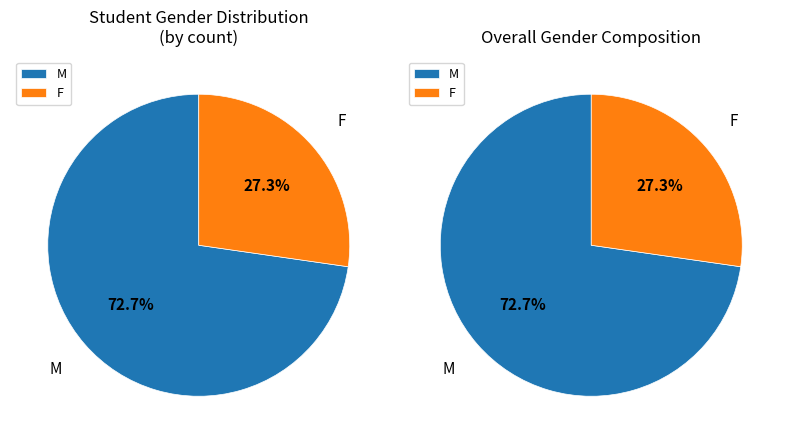

Does M represent more than half of the total?

Yes